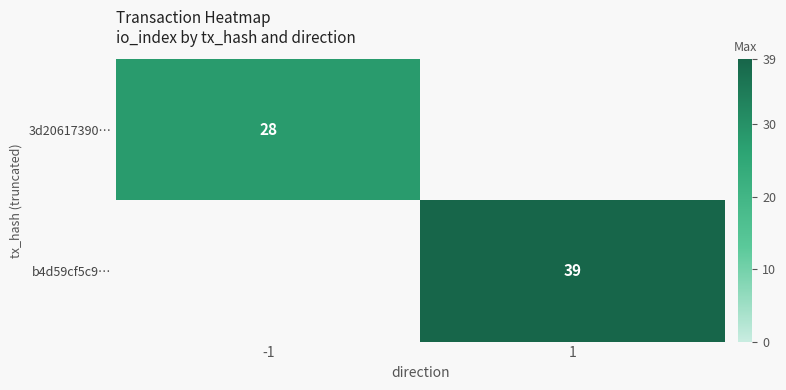

The value of 3d20617390… at -1 is 28. True or false?

True